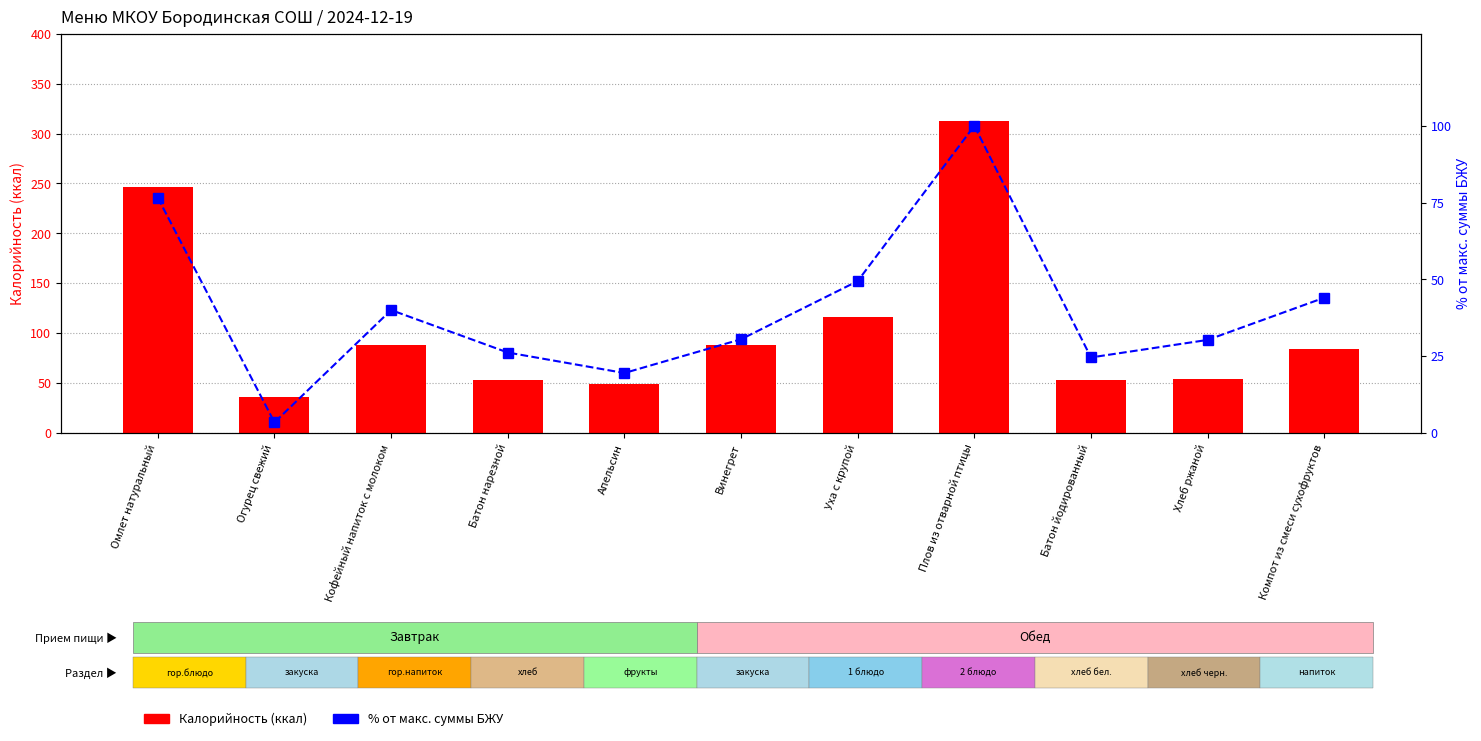

What is the label of the 7th bar from the right?

Апельсин